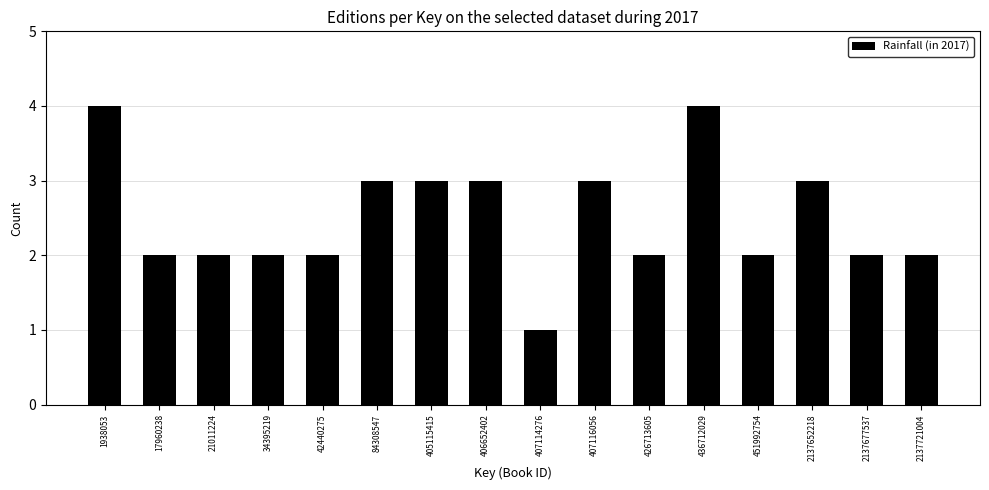

Reading left to right, list all the values displayed in this chart.

1938053=4	17960238=2	21011224=2	34395219=2	42440275=2	84308547=3	405115415=3	406652402=3	407114276=1	407116056=3	426713605=2	436712029=4	451992754=2	2137652218=3	2137677537=2	2137721004=2